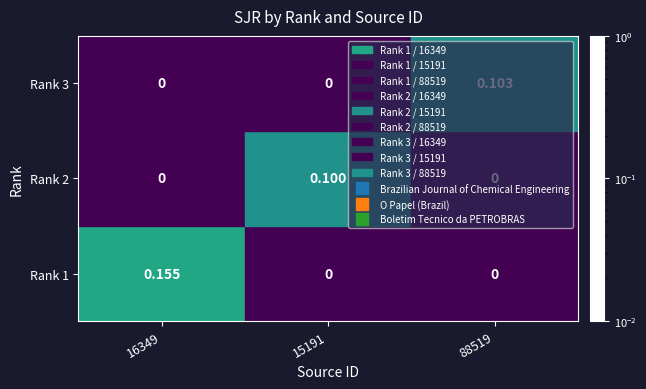

List the series in order of their peak value, lowest first.

Rank 2, Rank 3, Rank 1